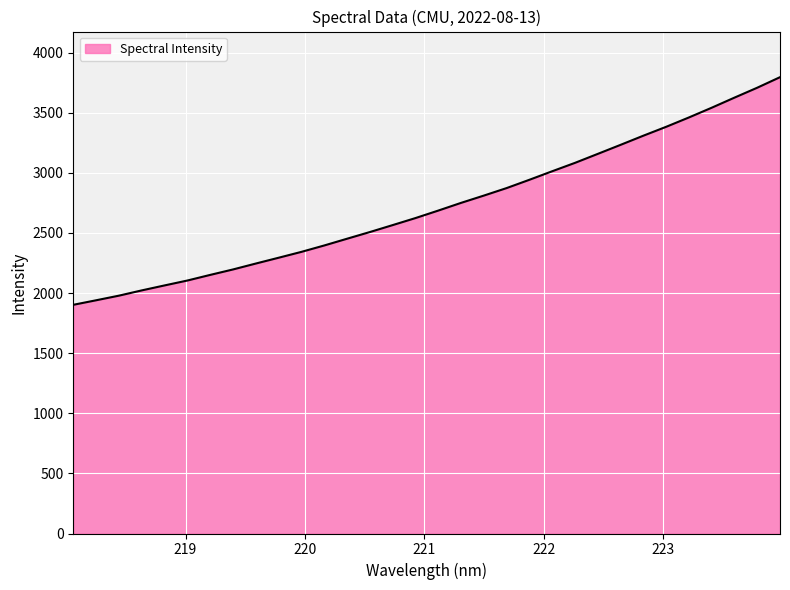

What is the difference between the maximum and minimum values?

1893.1